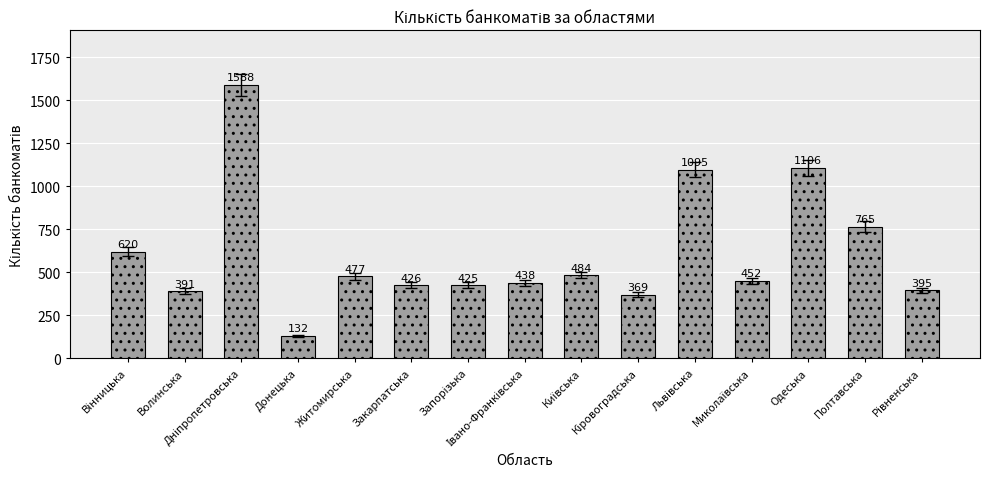

What is the sum of all values?

9163